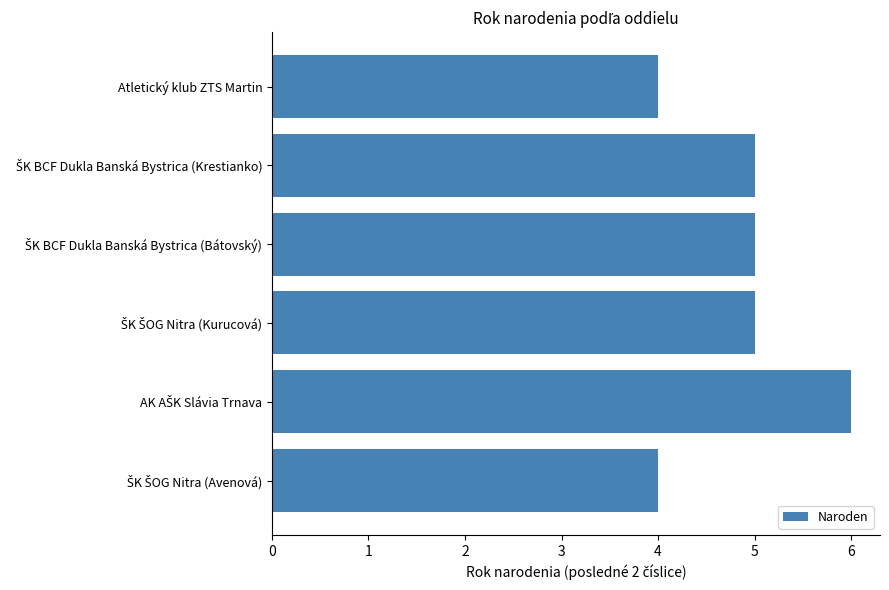

What is the value of the 3rd bar from the top?

5